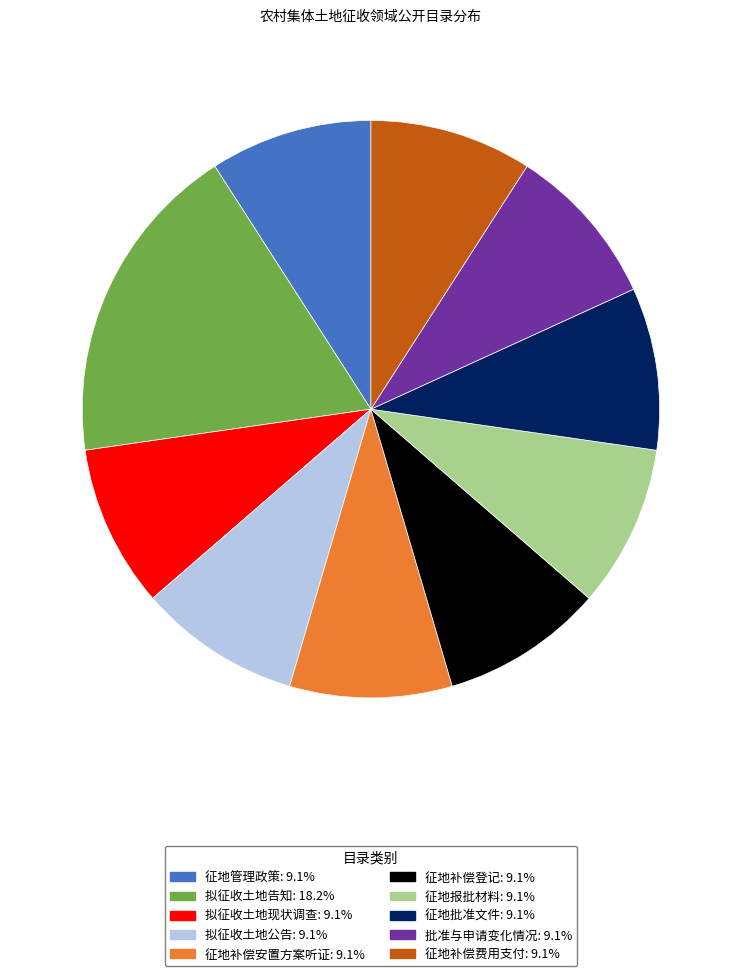

Do 批准与申请变化情况 and 拟征收土地现状调查 together represent more than half of the pie?

No